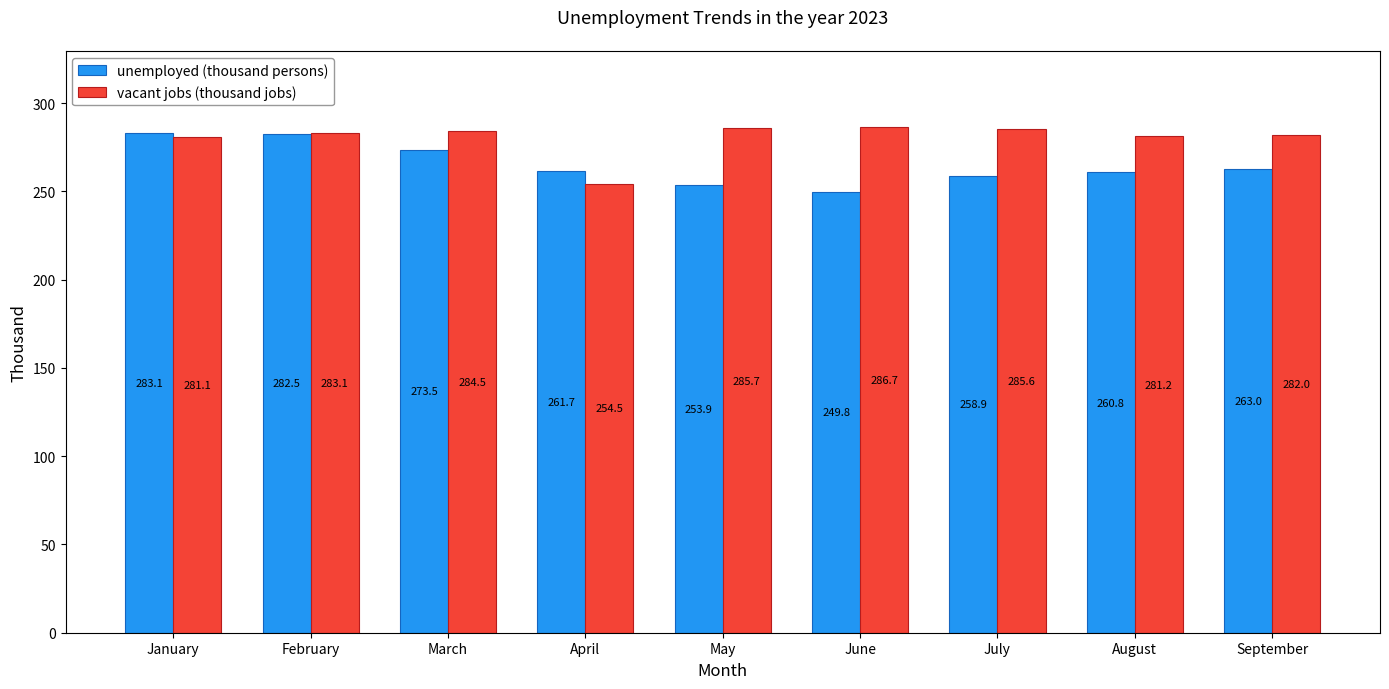

Reading right to left, list all the values displayed in this chart.

unemployed (thousand persons): 263.0	260.8	258.9	249.8	253.9	261.7	273.5	282.5	283.1
vacant jobs (thousand jobs): 282.0	281.2	285.6	286.7	285.7	254.5	284.5	283.1	281.1